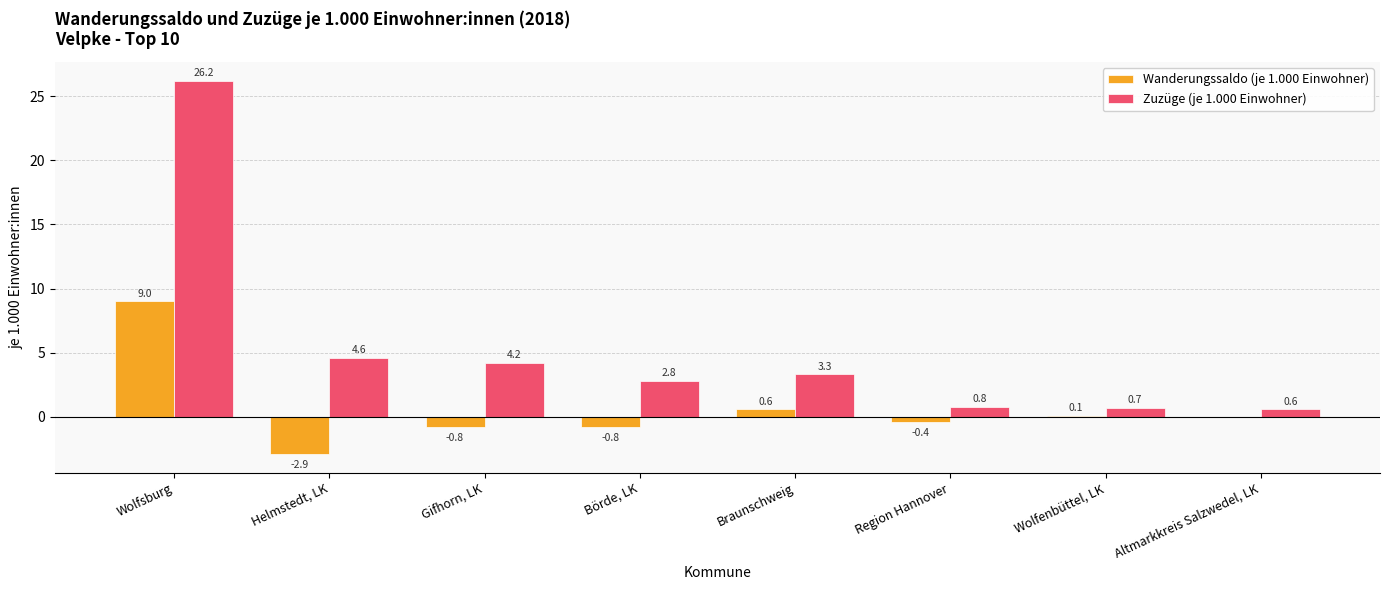

What is the sum of the Wanderungssaldo (je 1.000 Einwohner) values at Gifhorn, LK and Helmstedt, LK?

-3.7